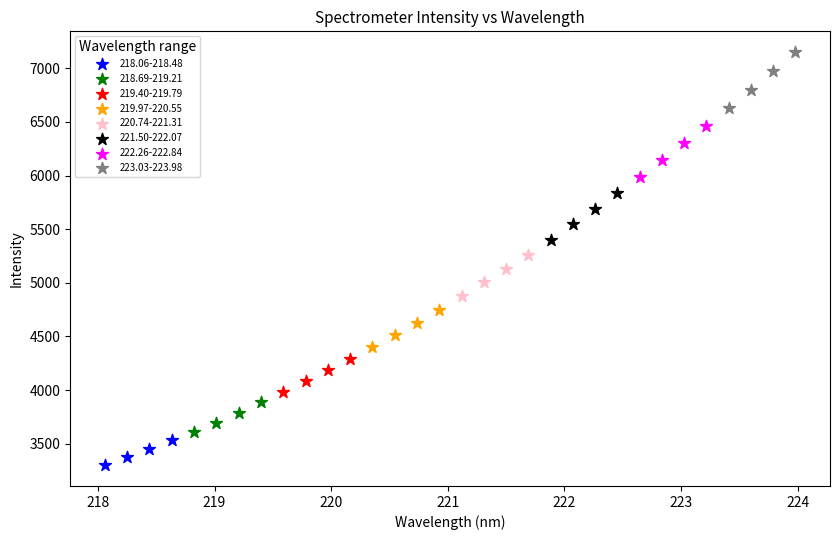

Which series has the largest Y range (max minus min)?

223.03-223.98